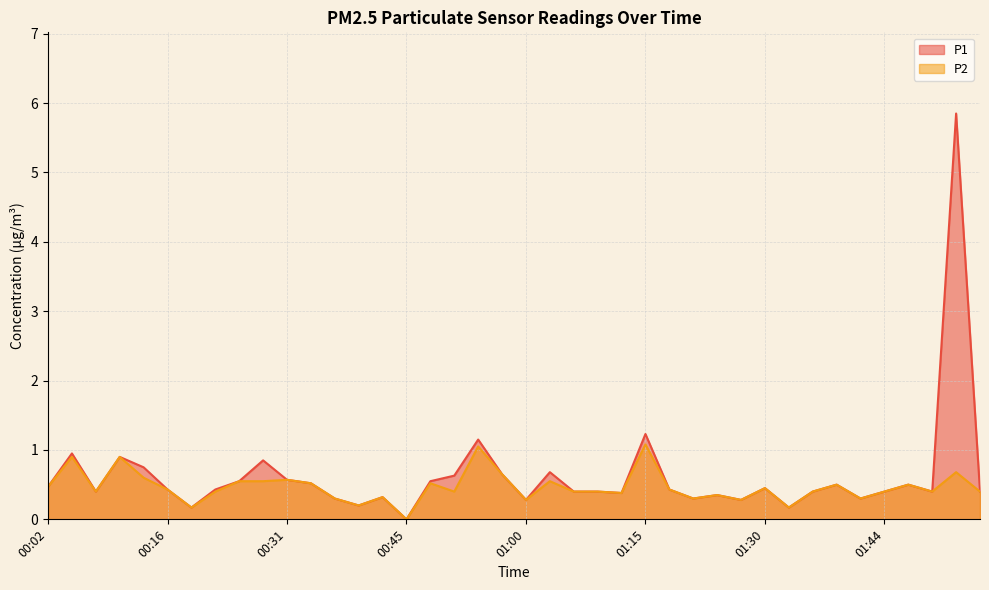

How many interior local valleys does the P1 series have?

11